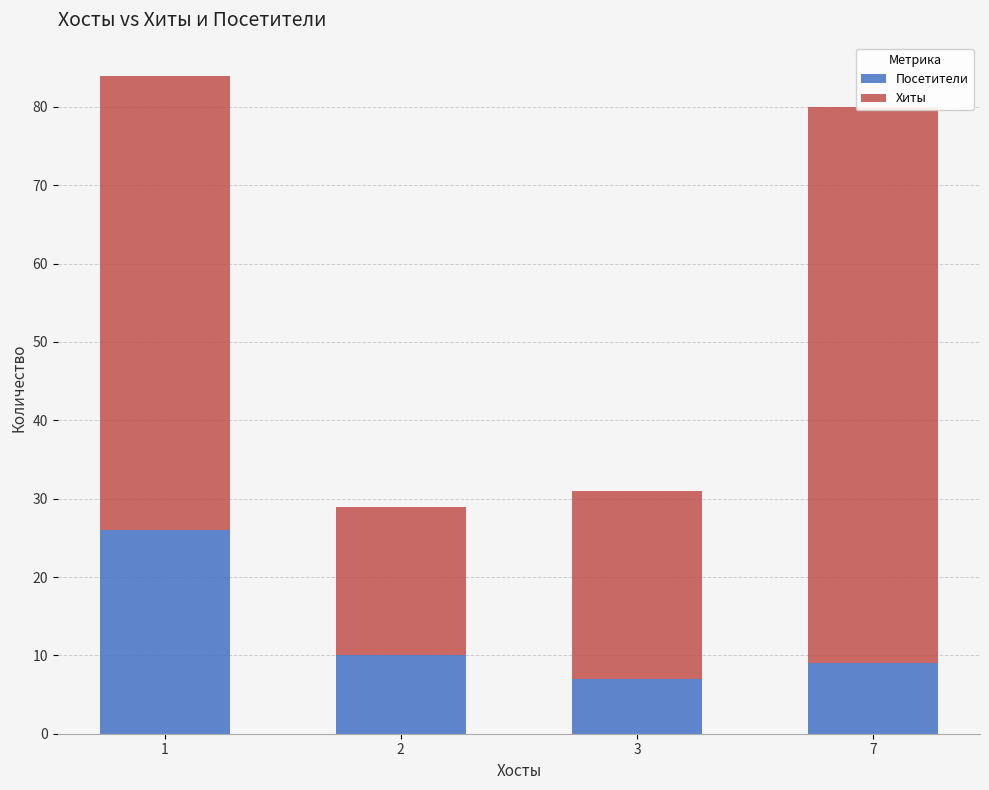

What are all the series names shown in the legend?

Посетители, Хиты